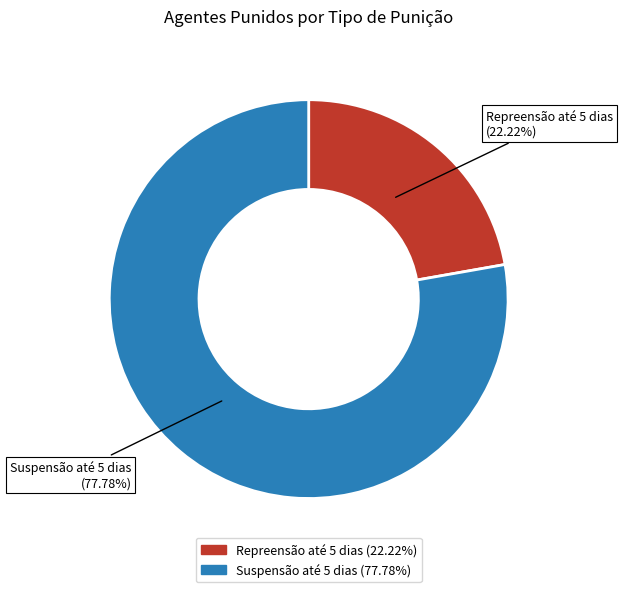

Which slice is the largest?

Suspensão até 5 dias